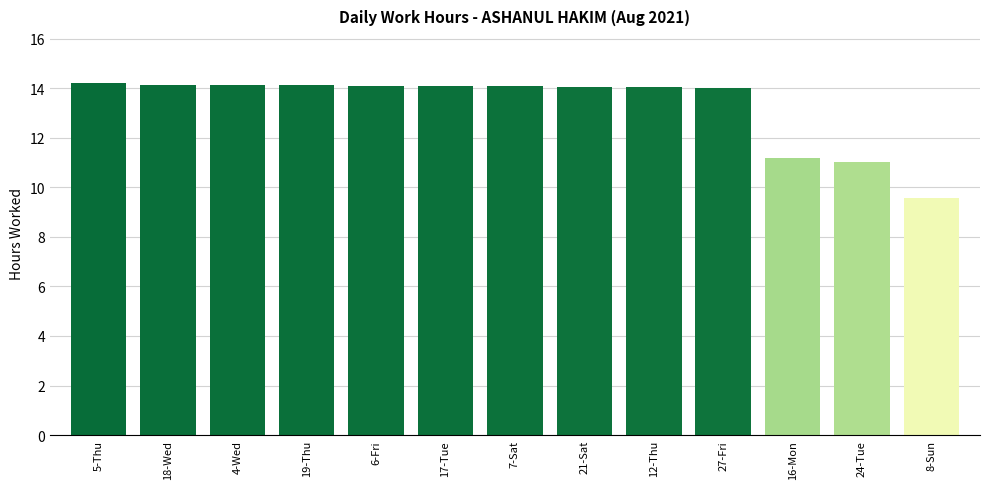

What is the difference between the maximum and minimum values?

4.6